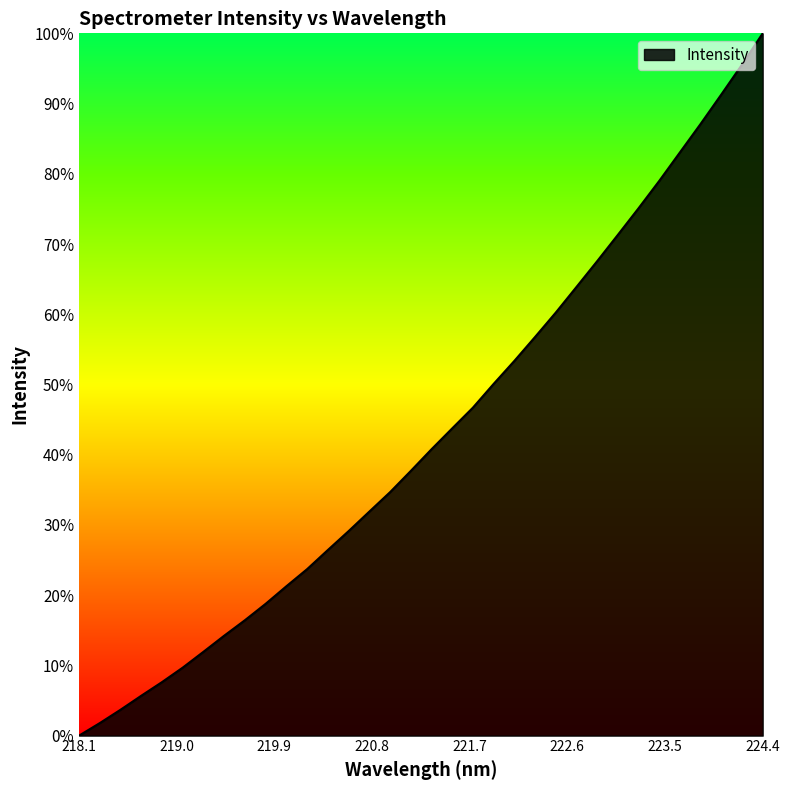

What is the maximum value shown in the chart?

100.0